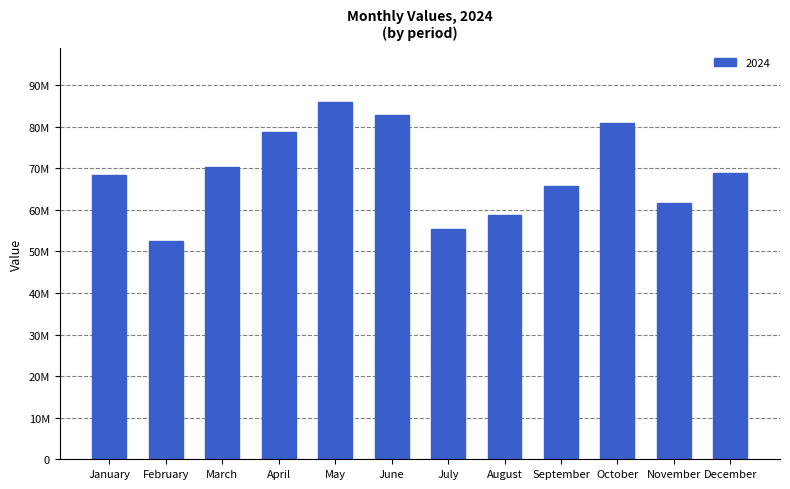

Are the bars horizontal?

No